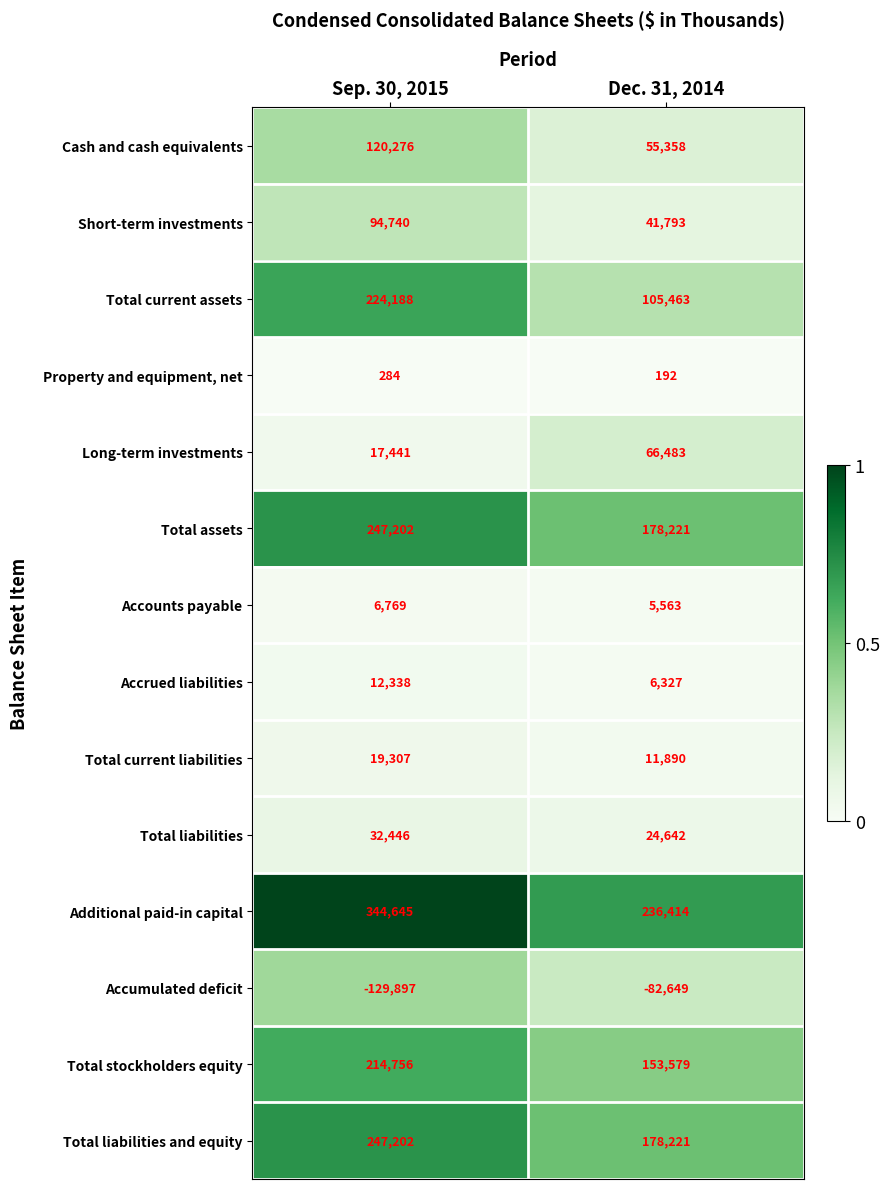

What value does the Cash and cash equivalents series have at Dec. 31, 2014?

55358